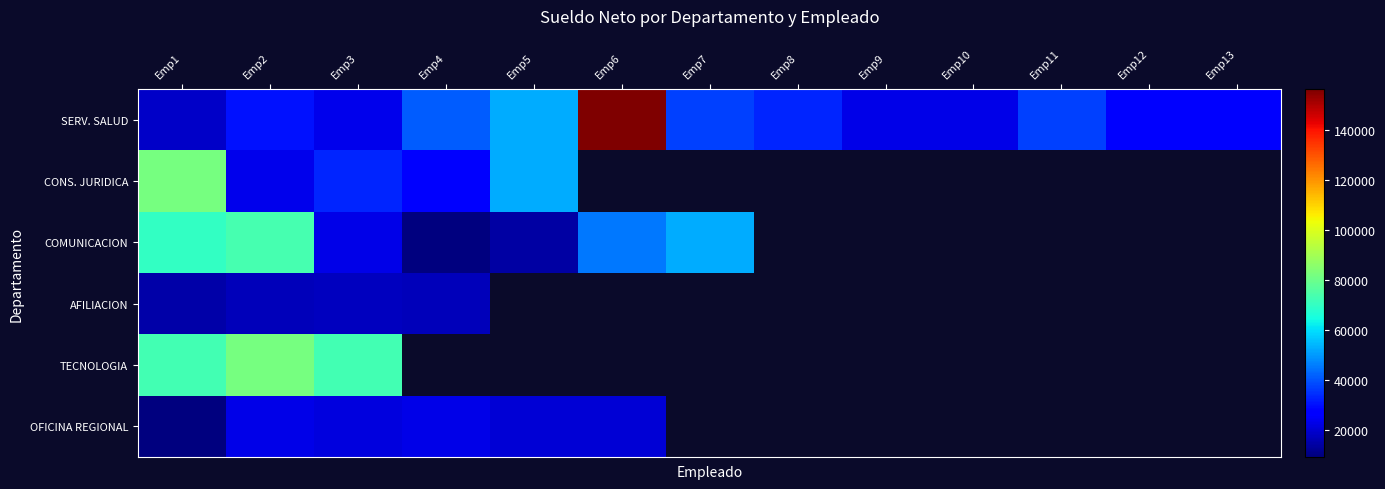

What is the spread (max minus min) of values at Emp5?

38853.9